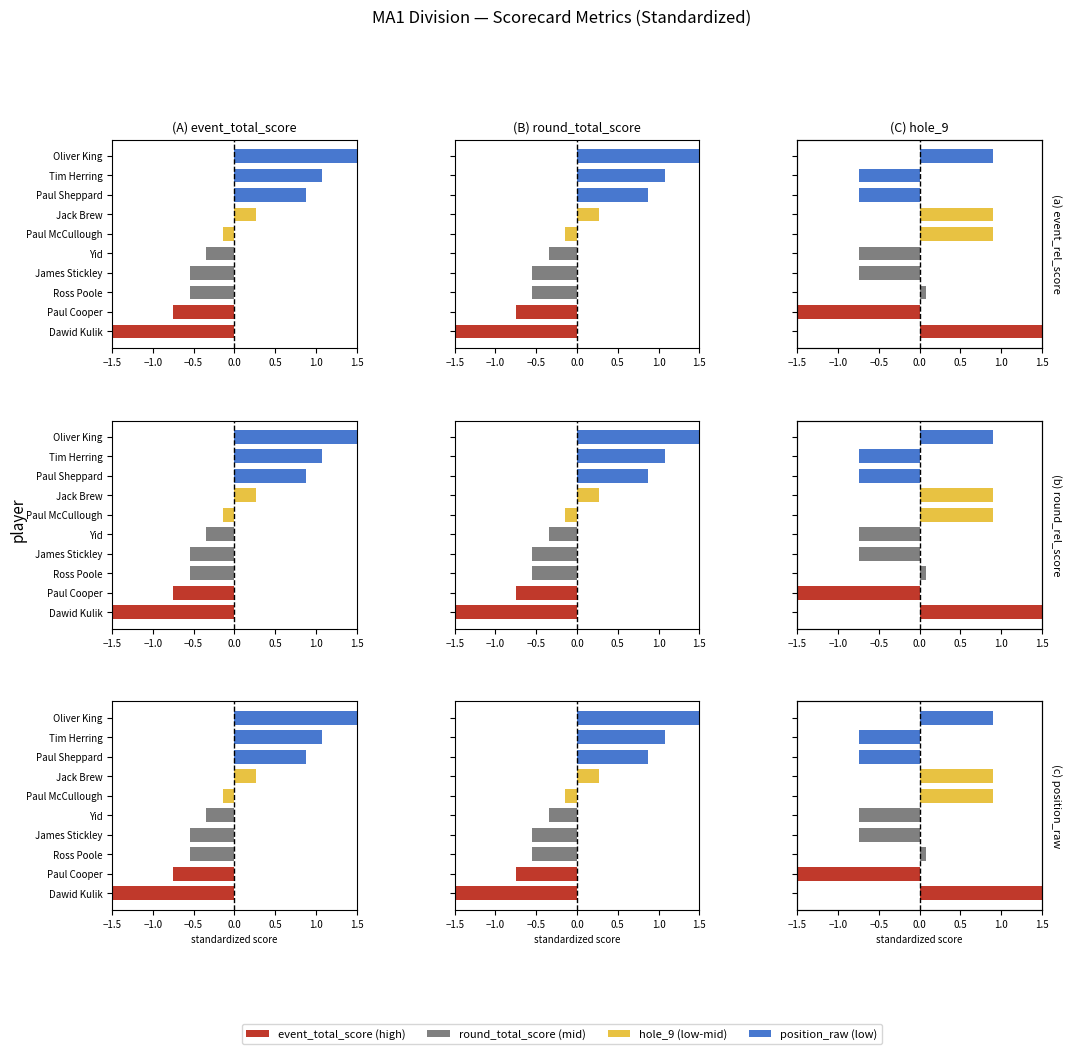

The event_total_score series shows -0.4 at Paul Cooper. True or false?

False